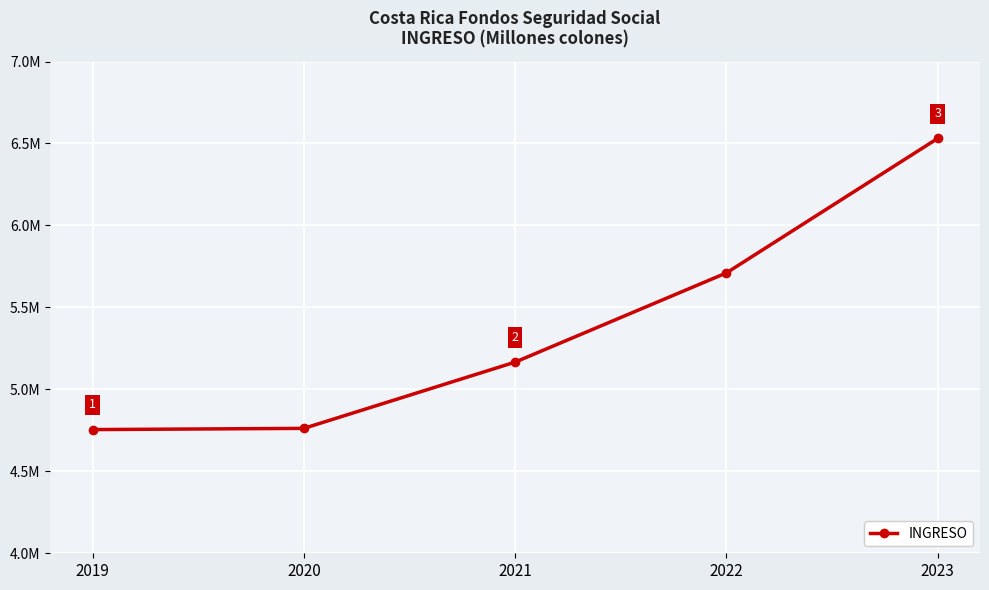

Reading left to right, transcribe all the data shown in this chart.

4754574.1	4761979.4	5166270.7	5710493.4	6531081.2